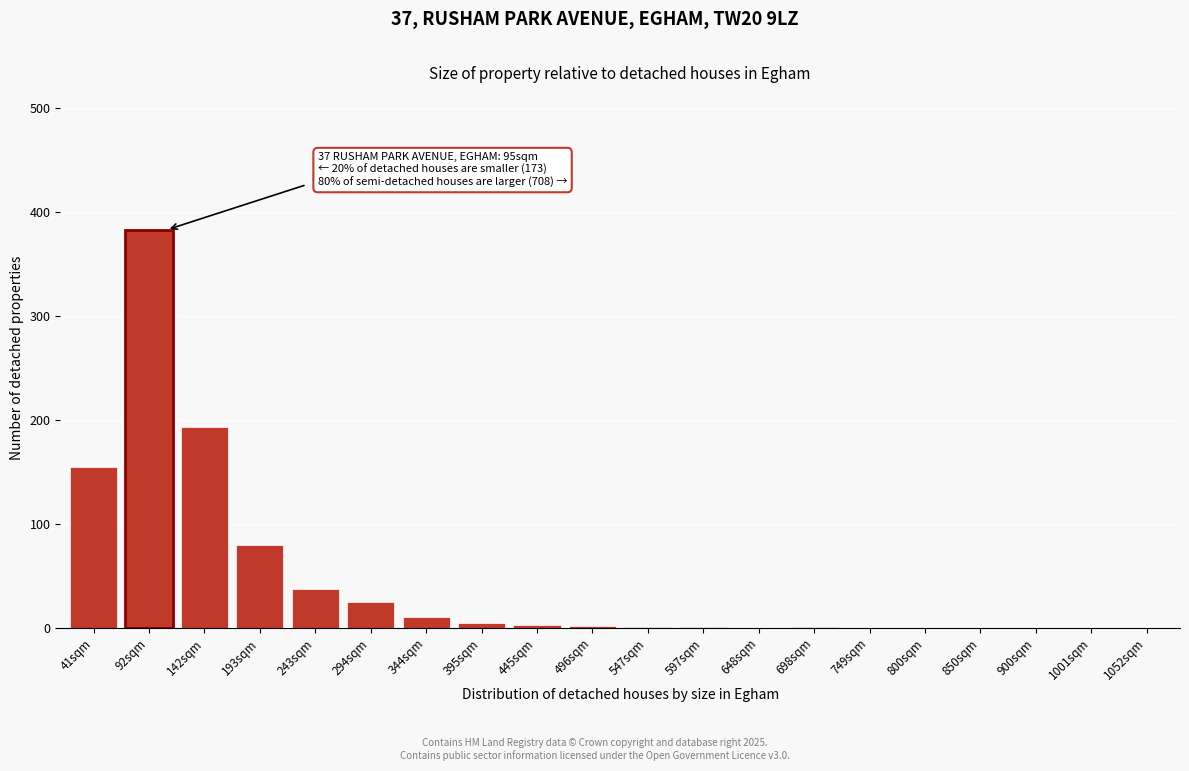

What is the maximum value shown in the chart?

383